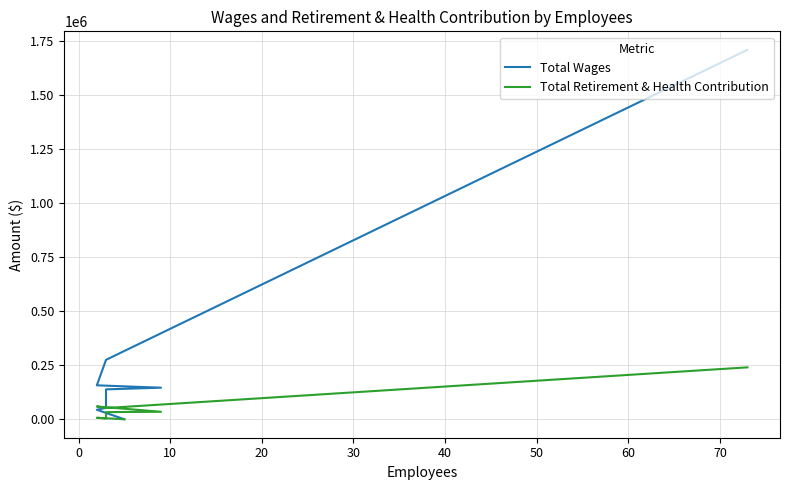

Which series has the widest spread of values?

Total Wages